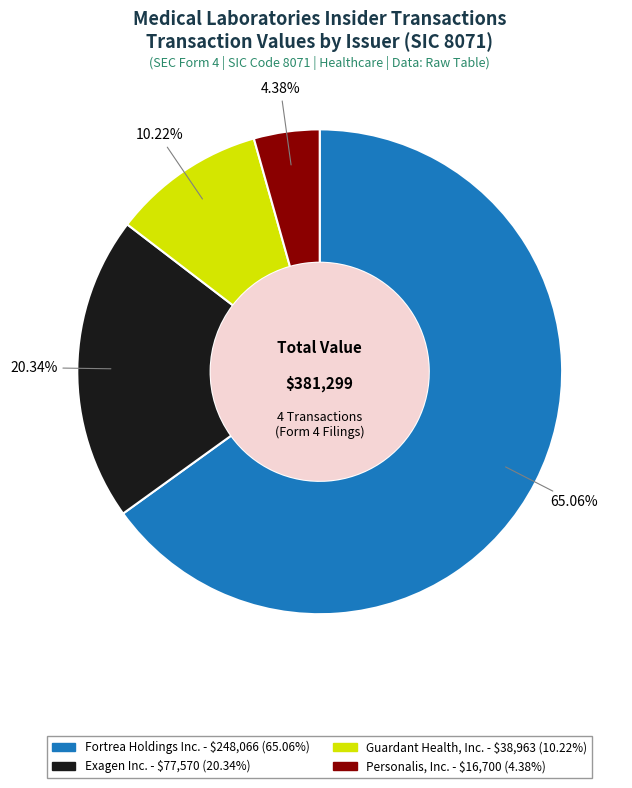

Do Personalis, Inc. and Exagen Inc. together represent more than half of the pie?

No